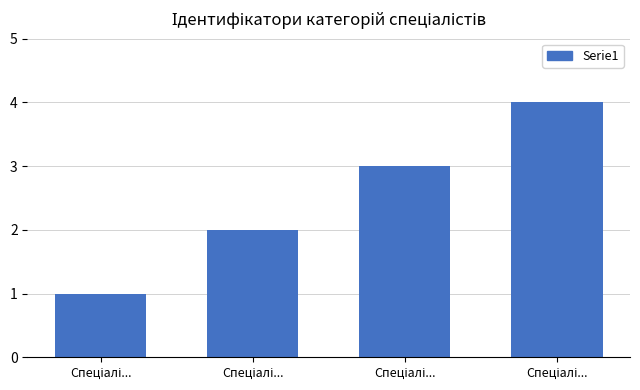

Are the bars horizontal?

No